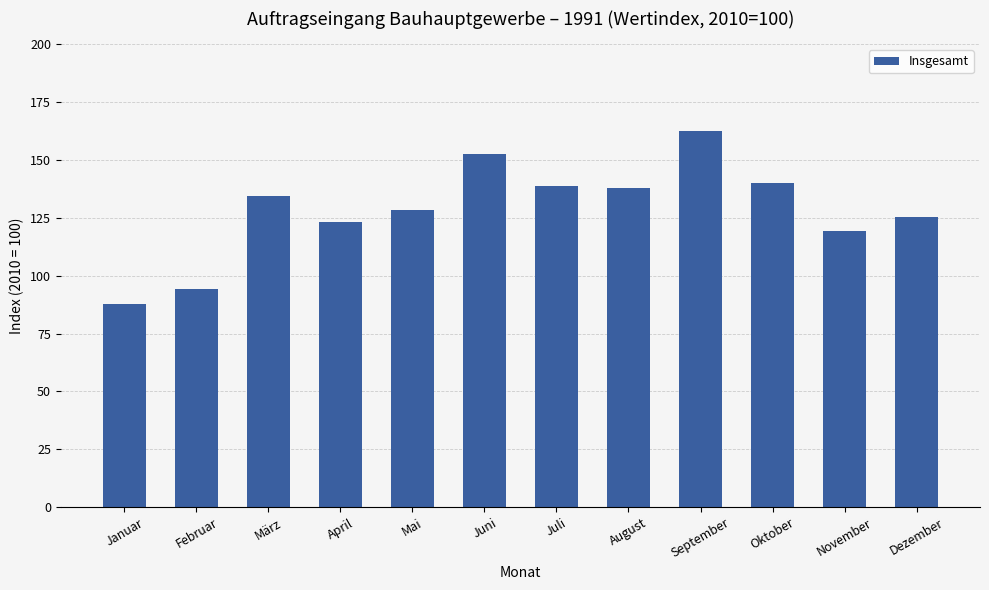

What is the difference between the maximum and minimum values?

74.7